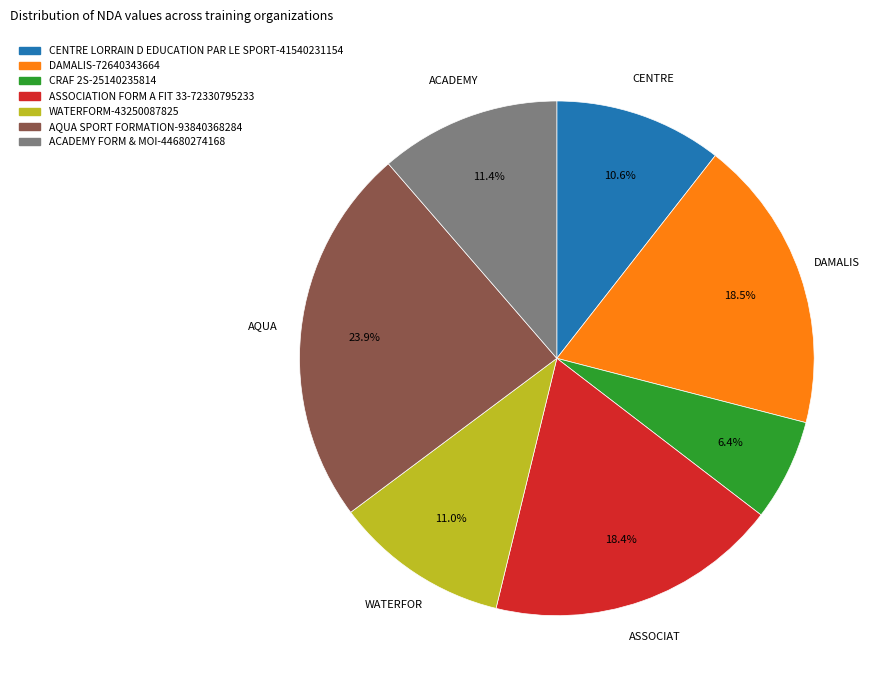

Which slice is the largest?

AQUA SPORT FORMATION